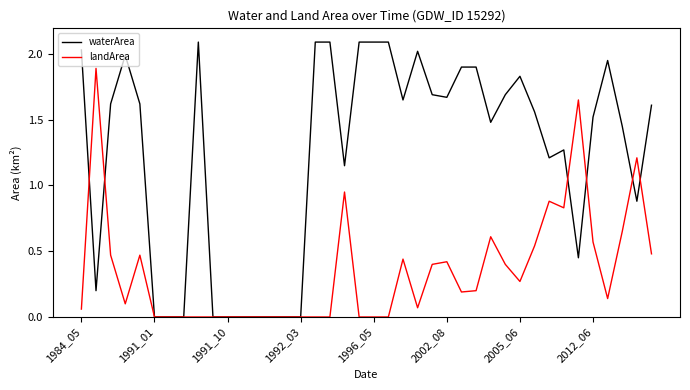

Which series has the largest range (max minus min)?

waterArea